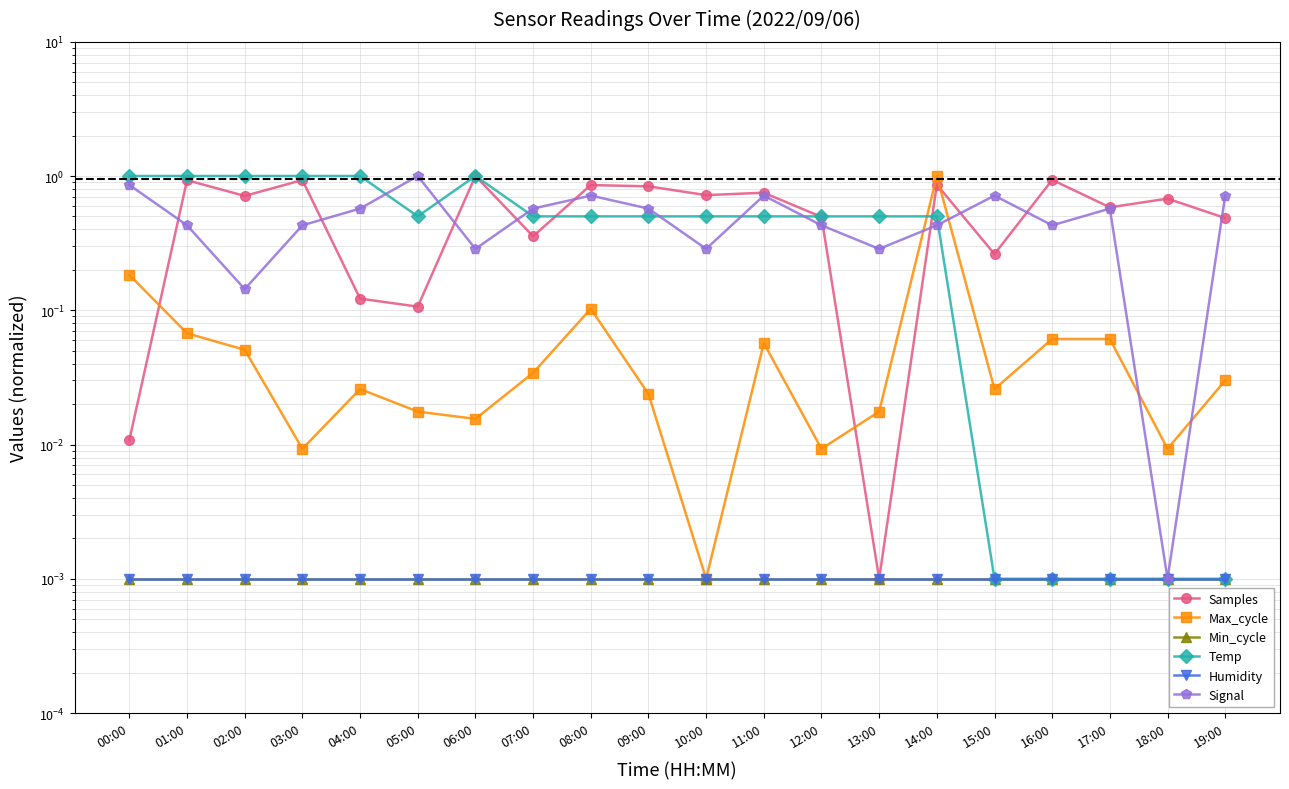

Reading left to right, transcribe all the data shown in this chart.

Samples: 0.0	0.9	0.7	0.9	0.1	0.1	1.0	0.4	0.9	0.8	0.7	0.8	0.5	0.0	0.9	0.3	0.9	0.6	0.7	0.5
Max_cycle: 0.2	0.1	0.1	0.0	0.0	0.0	0.0	0.0	0.1	0.0	0.0	0.1	0.0	0.0	1.0	0.0	0.1	0.1	0.0	0.0
Min_cycle: 0.0	0.0	0.0	0.0	0.0	0.0	0.0	0.0	0.0	0.0	0.0	0.0	0.0	0.0	0.0	0.0	0.0	0.0	0.0	0.0
Temp: 1.0	1.0	1.0	1.0	1.0	0.5	1.0	0.5	0.5	0.5	0.5	0.5	0.5	0.5	0.5	0.0	0.0	0.0	0.0	0.0
Humidity: 0.0	0.0	0.0	0.0	0.0	0.0	0.0	0.0	0.0	0.0	0.0	0.0	0.0	0.0	0.0	0.0	0.0	0.0	0.0	0.0
Signal: 0.9	0.4	0.1	0.4	0.6	1.0	0.3	0.6	0.7	0.6	0.3	0.7	0.4	0.3	0.4	0.7	0.4	0.6	0.0	0.7